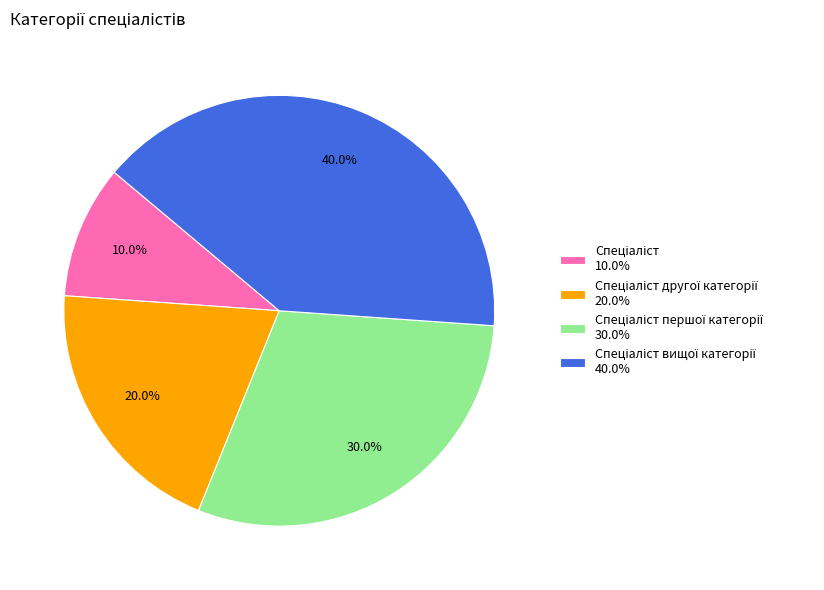

Does any single category account for the majority?

No